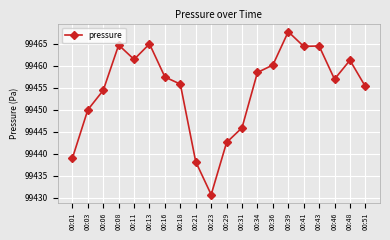

What is the difference between the values at 00:43 and 00:18?

8.7